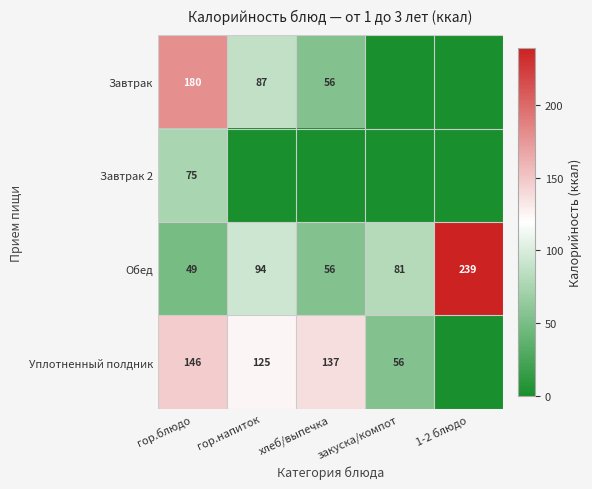

What is the sum of the Обед values at закуска/компот and хлеб/выпечка?

137